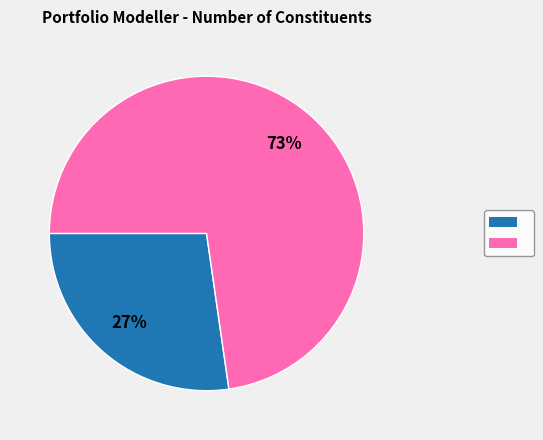

Does any single category account for the majority?

Yes